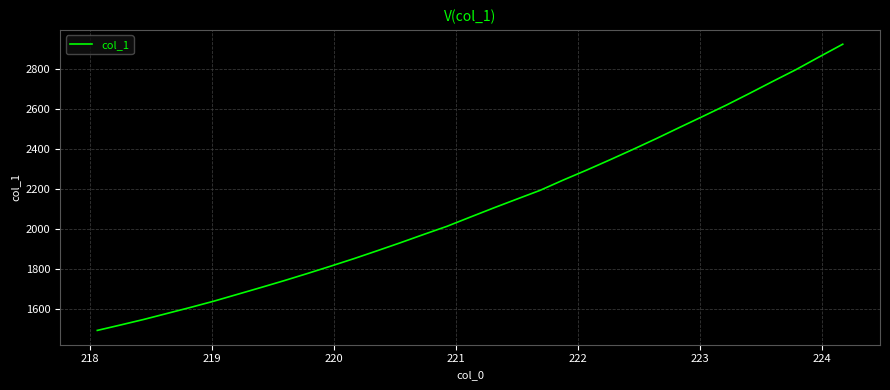

What is the minimum value shown in the chart?

1491.0